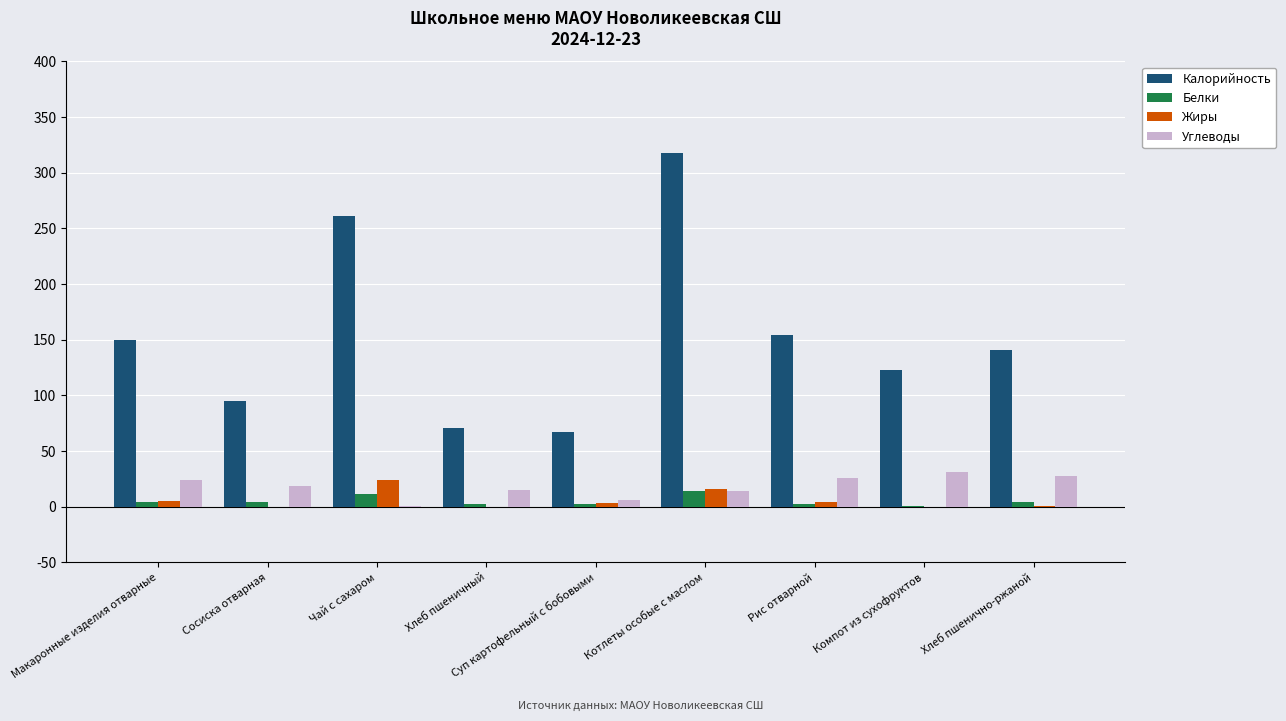

Does the chart contain stacked bars?

No